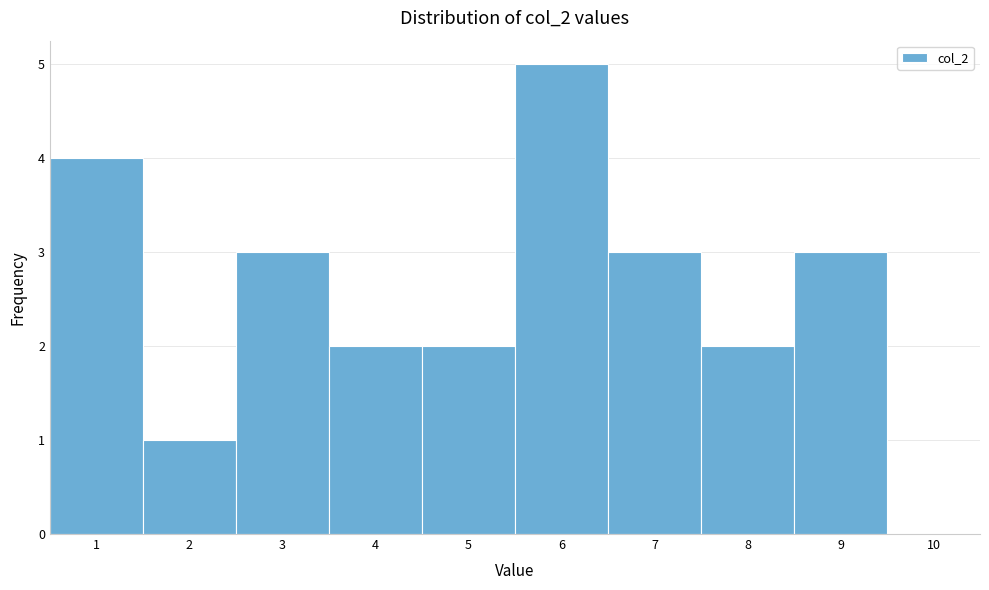

Which range on the x-axis has the tallest bar?

5.5 to 6.5